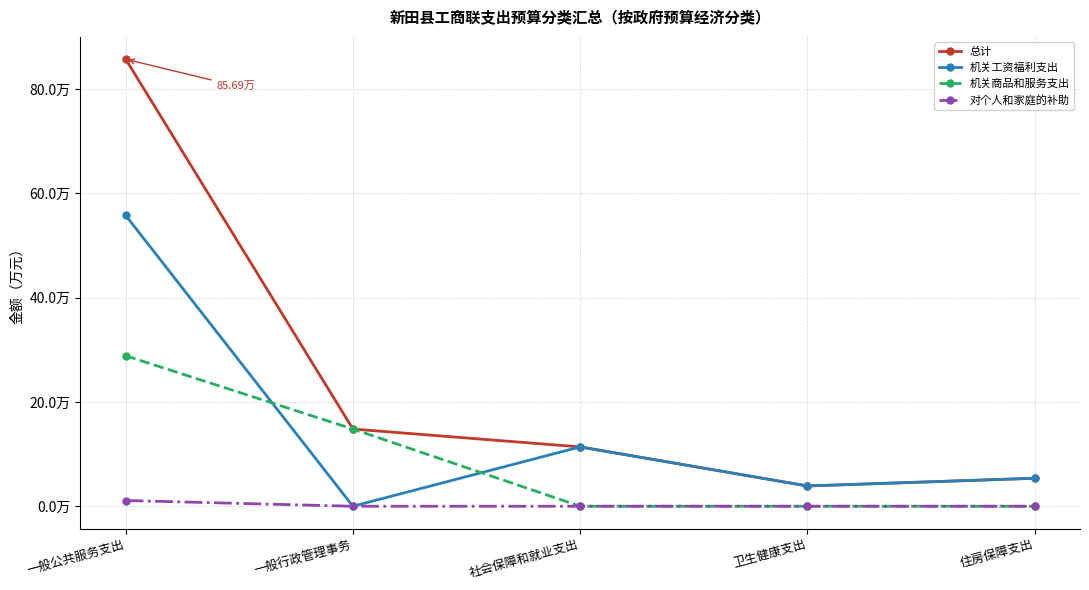

What are all the series names shown in the legend?

总计, 机关工资福利支出, 机关商品和服务支出, 对个人和家庭的补助